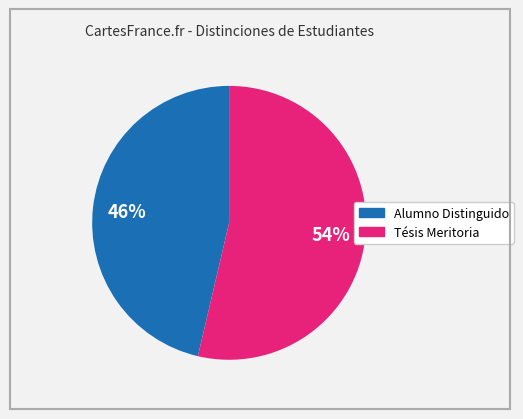

Count the number of slices in the pie.

2